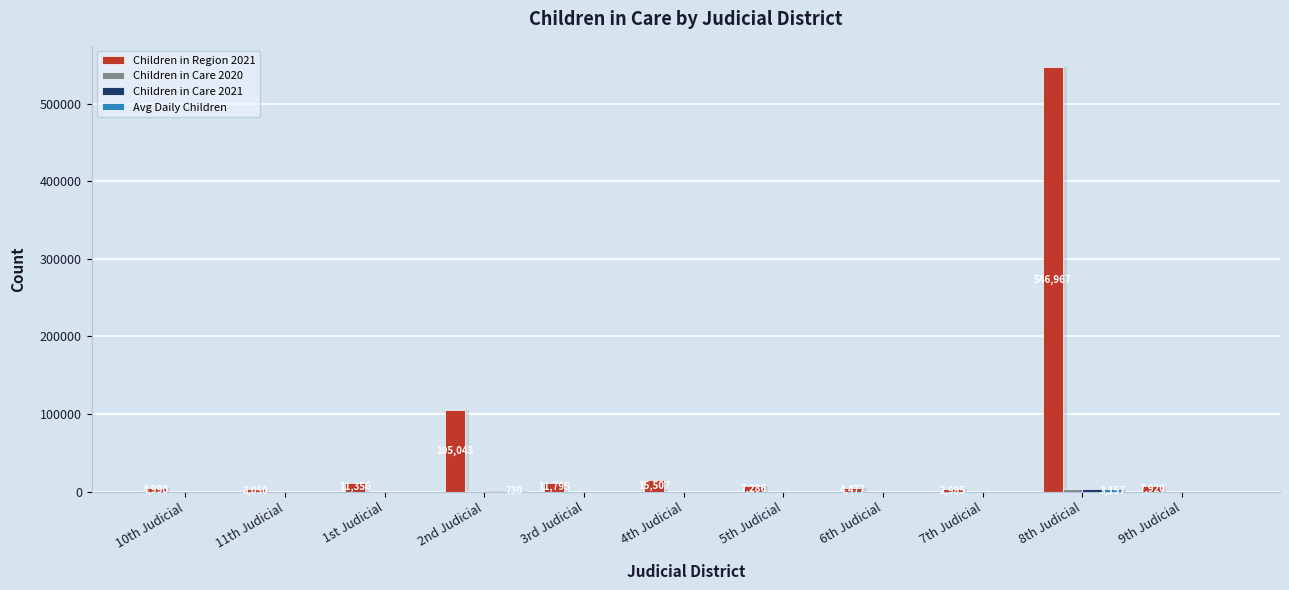

Reading left to right, transcribe all the data shown in this chart.

Children in Region 2021: 10th Judicial=4990	11th Judicial=3050	1st Judicial=11356	2nd Judicial=105043	3rd Judicial=11795	4th Judicial=15507	5th Judicial=7286	6th Judicial=4477	7th Judicial=2985	8th Judicial=546967	9th Judicial=7920
Children in Care 2020: 10th Judicial=15	11th Judicial=11	1st Judicial=104	2nd Judicial=729	3rd Judicial=73	4th Judicial=35	5th Judicial=94	6th Judicial=19	7th Judicial=25	8th Judicial=3238	9th Judicial=12
Children in Care 2021: 10th Judicial=15	11th Judicial=11	1st Judicial=103	2nd Judicial=733	3rd Judicial=73	4th Judicial=36	5th Judicial=90	6th Judicial=35	7th Judicial=15	8th Judicial=3069	9th Judicial=5
Avg Daily Children: 10th Judicial=17	11th Judicial=11	1st Judicial=99	2nd Judicial=730	3rd Judicial=72	4th Judicial=35	5th Judicial=91	6th Judicial=23	7th Judicial=20	8th Judicial=3157	9th Judicial=10